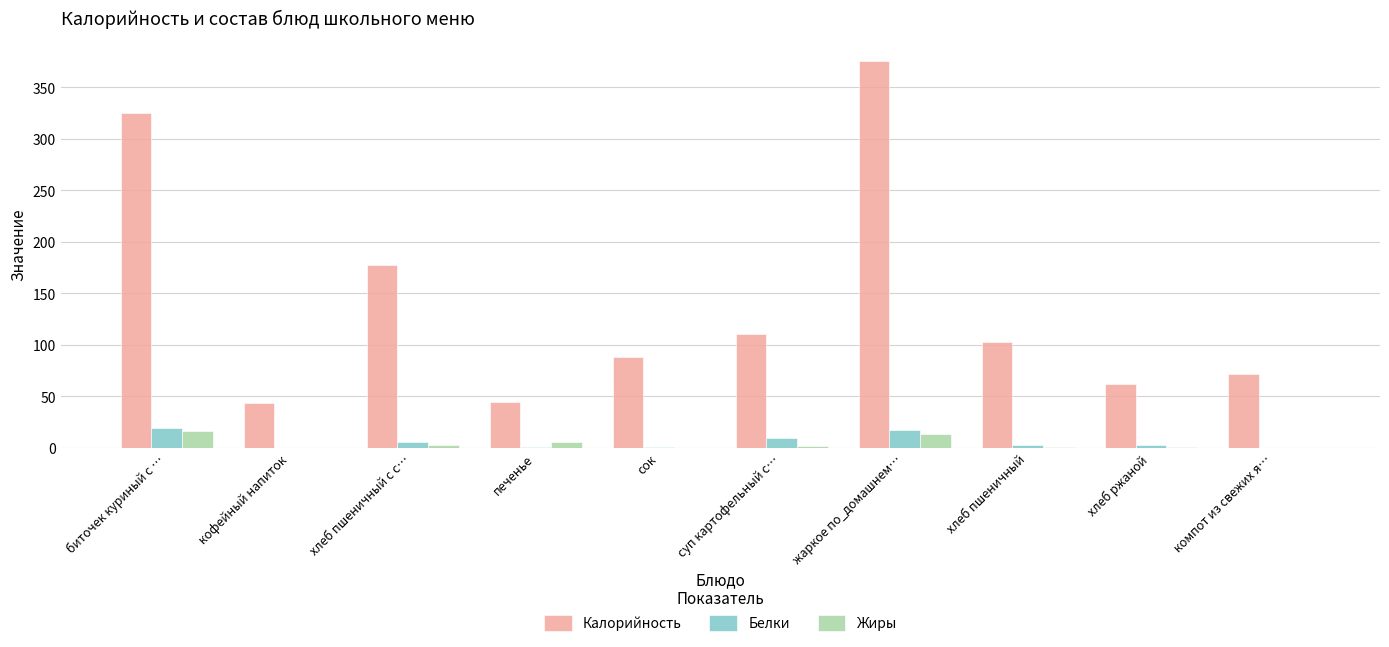

Read the Калорийность value at сок.

88.0